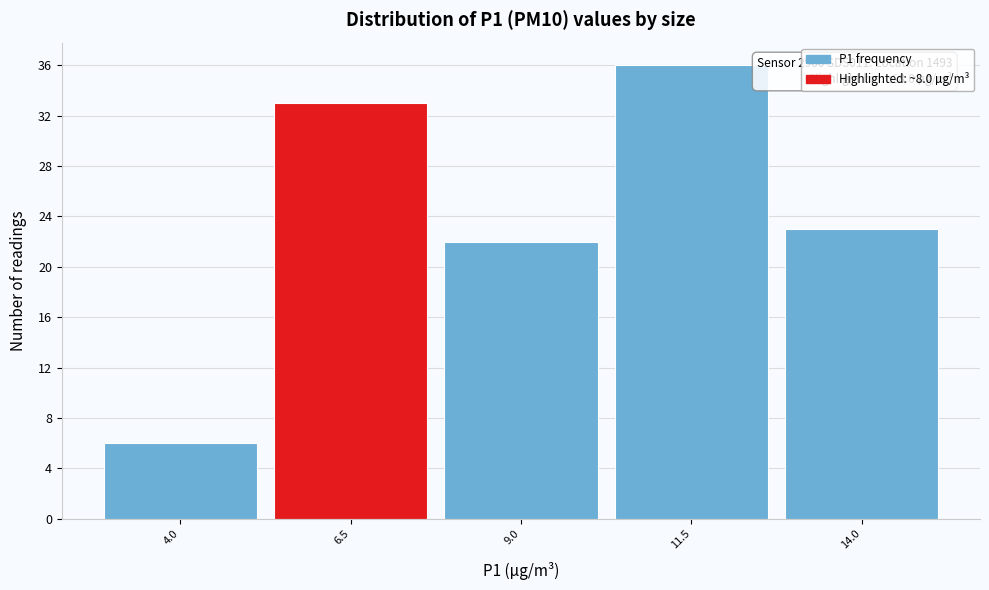

Reading left to right, transcribe all the data shown in this chart.

4.0=6	6.5=33	9.0=22	11.5=36	14.0=23